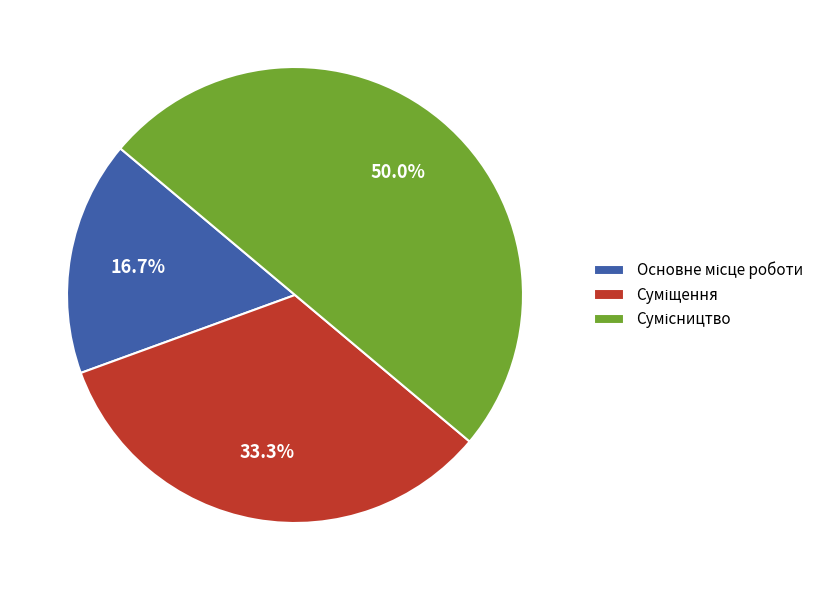

Is there any slice that represents more than half of the pie?

No